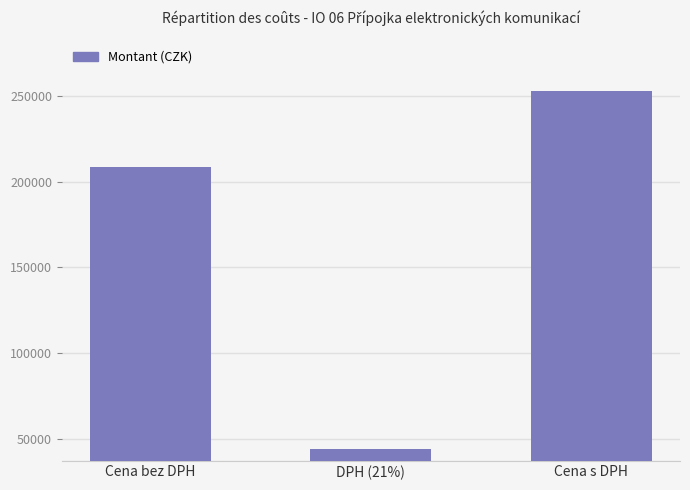

What is the difference between the maximum and second lowest values?

43838.6